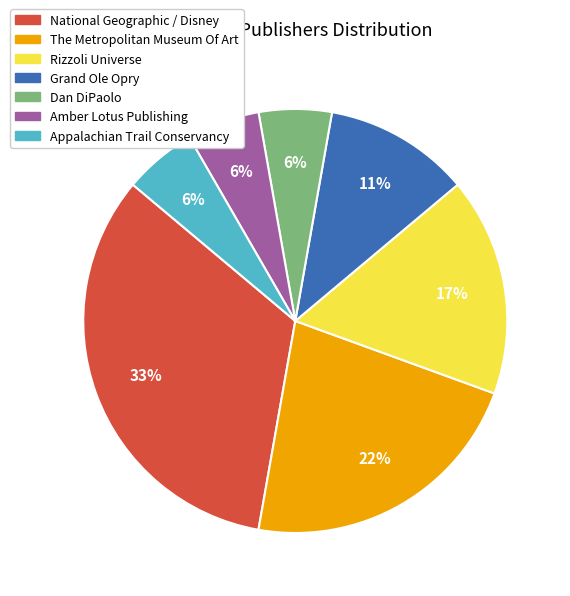

True or false: The Metropolitan Museum Of Art accounts for 22% of the total.

True